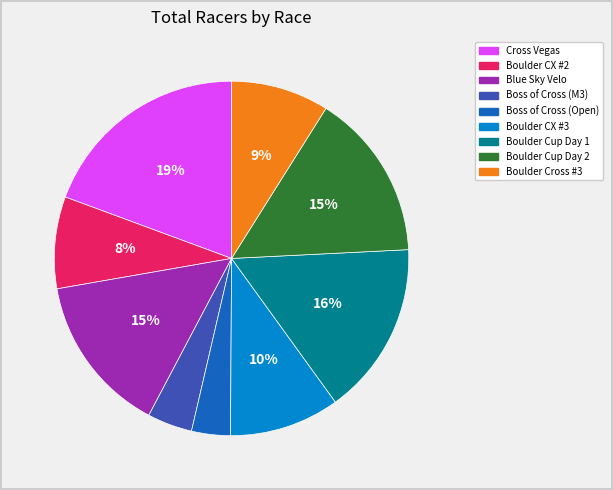

To the nearest percent, what is the difference between the Boss of Cross (Open) and Boulder Cup Day 1 slice percentages?

12%